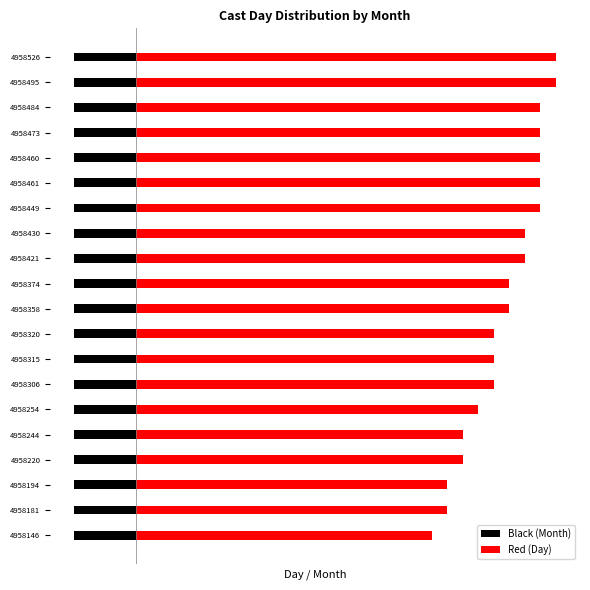

List the series in order of their overall mean, highest first.

Red (Day), Black (Month)